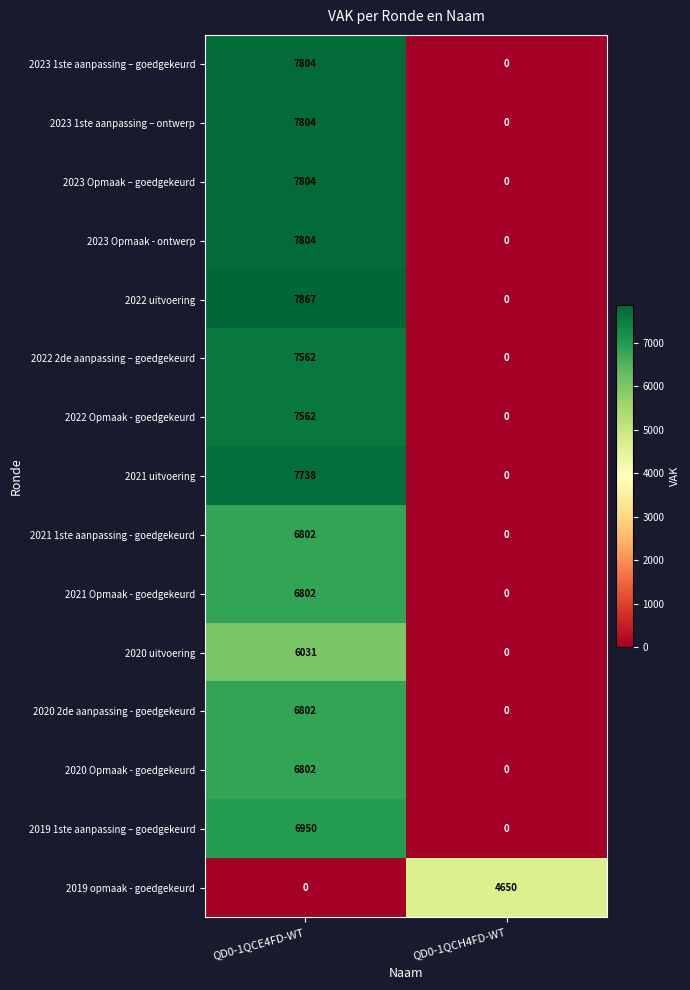

Is it true that 2023 Opmaak – goedgekeurd equals -2788 at QD0-1QCH4FD-WT?

False